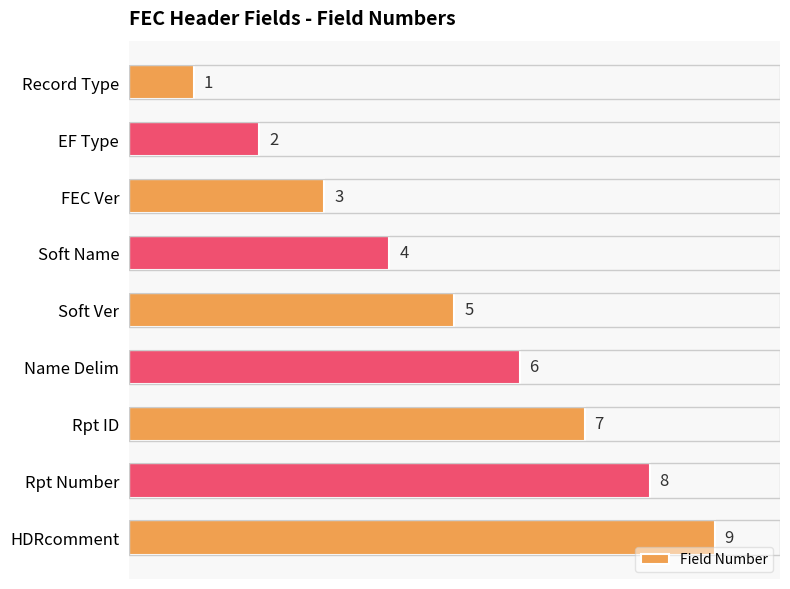

What is the difference between the maximum and minimum values?

8